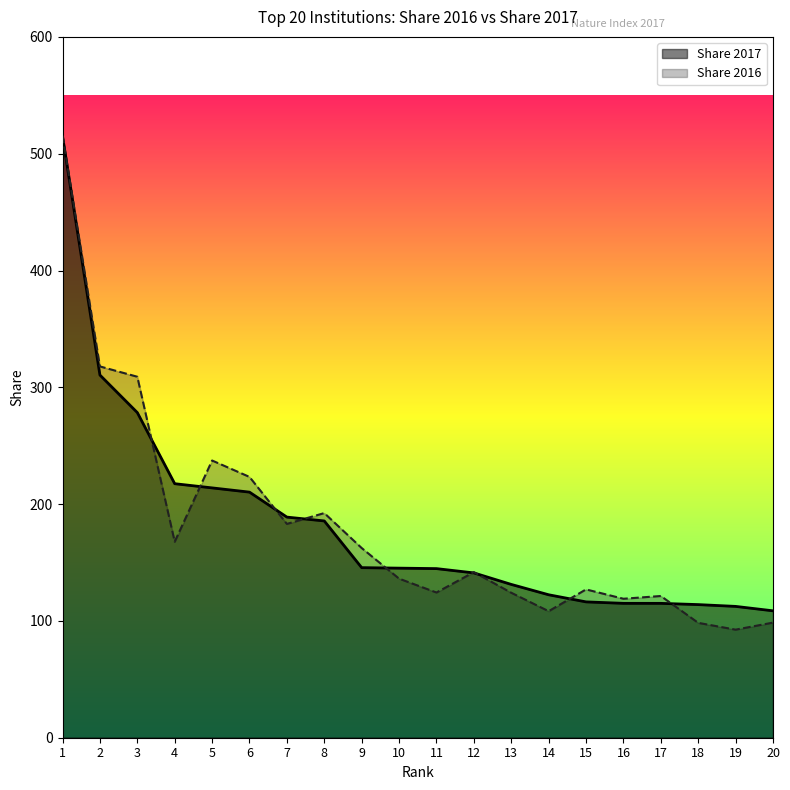

Which has a higher value, 14 or 20?

14